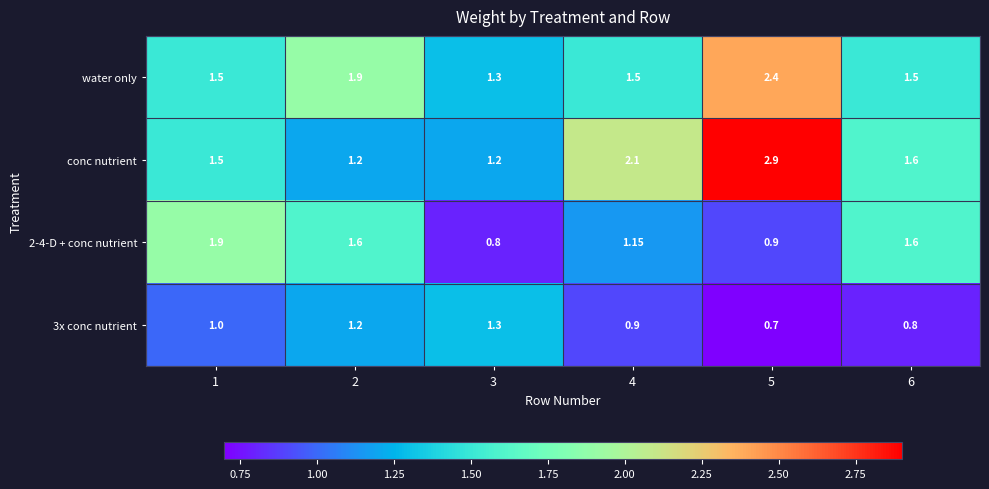

Which series has the widest spread of values?

conc nutrient